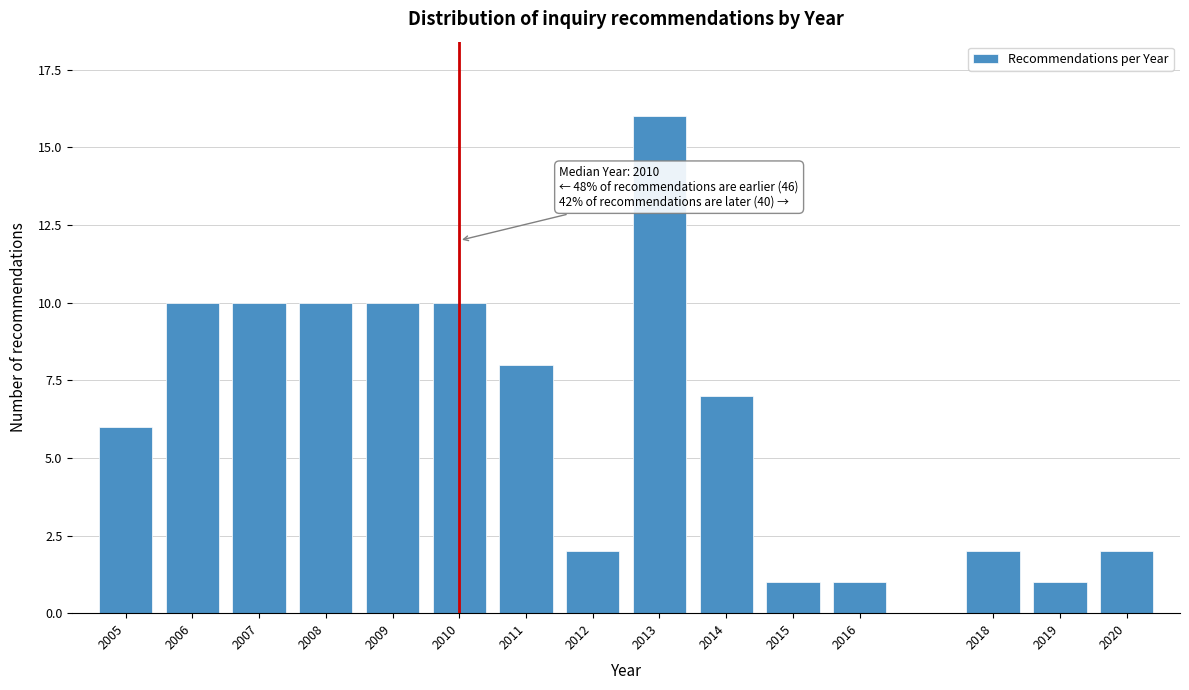

Reading right to left, transcribe all the data shown in this chart.

2	1	2	1	1	7	16	2	8	10	10	10	10	10	6